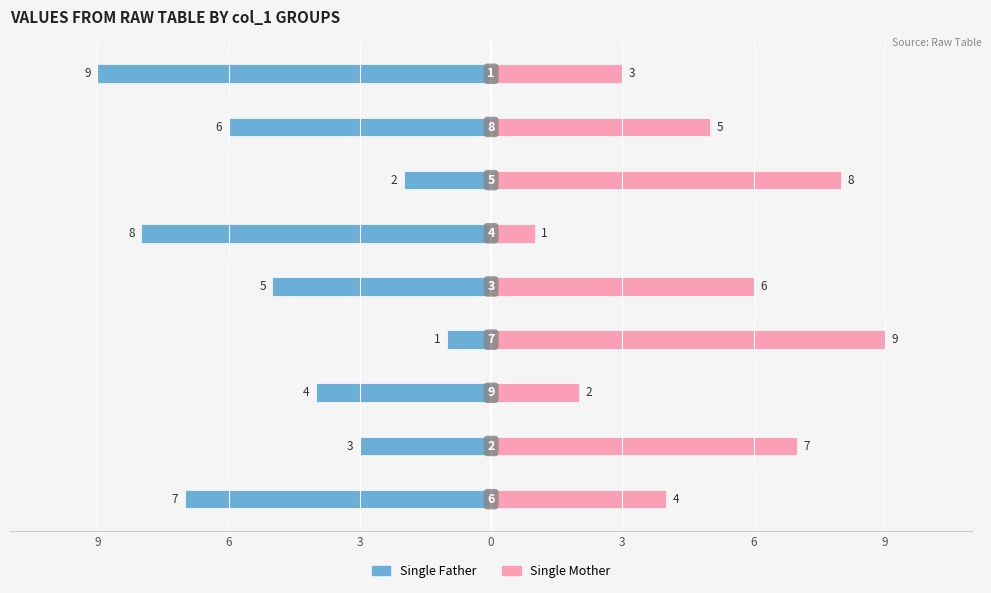

Rank the series by their average value, from lowest to highest.

Single Father, Single Mother